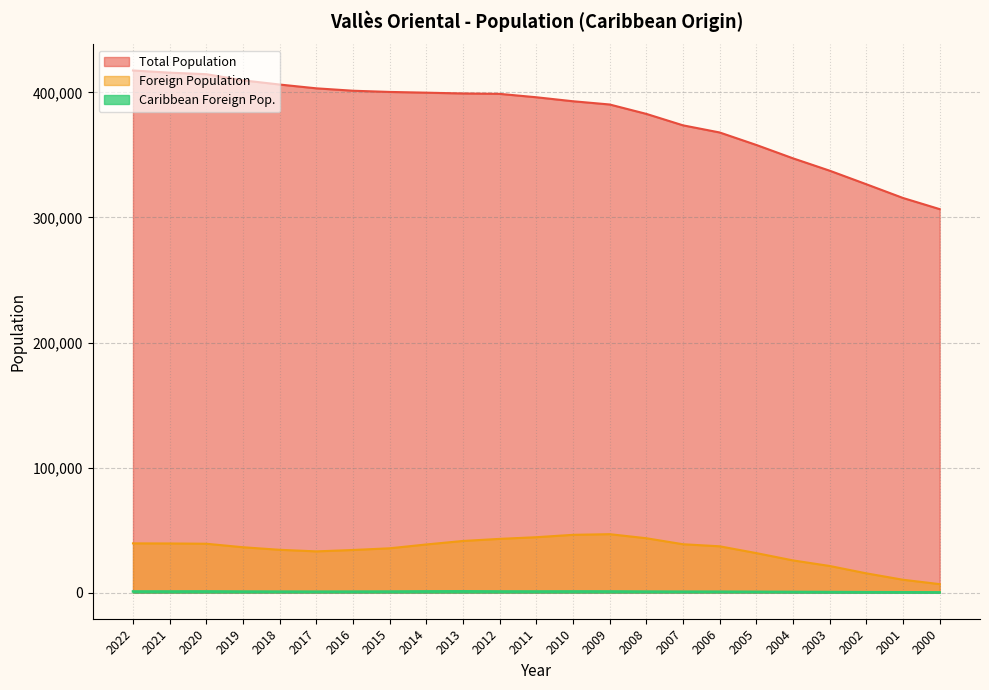

Rank the categories by Caribbean Foreign Pop. value from highest to lowest.

2013, 2014, 2020, 2010, 2009, 2012, 2022, 2011, 2021, 2015, 2019, 2008, 2016, 2018, 2017, 2007, 2006, 2005, 2004, 2003, 2002, 2001, 2000